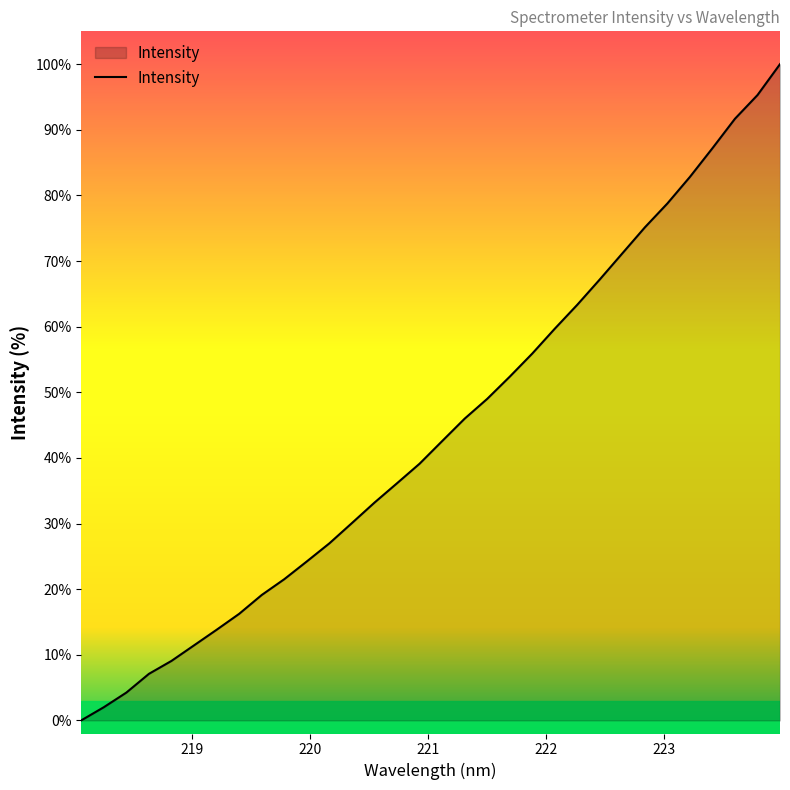

What is the difference between the maximum and minimum values?

100.0